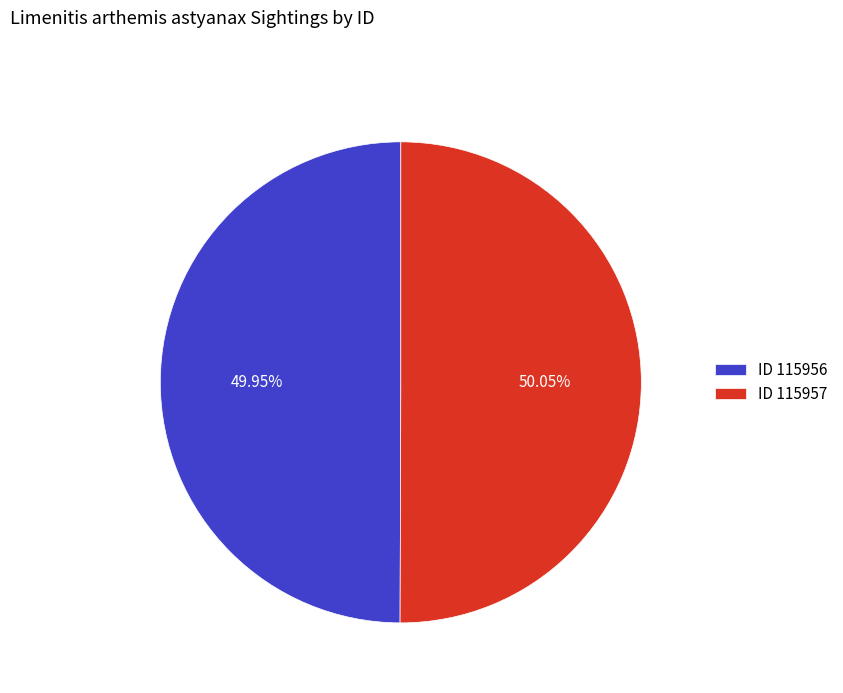

Is there a majority slice in this chart?

Yes